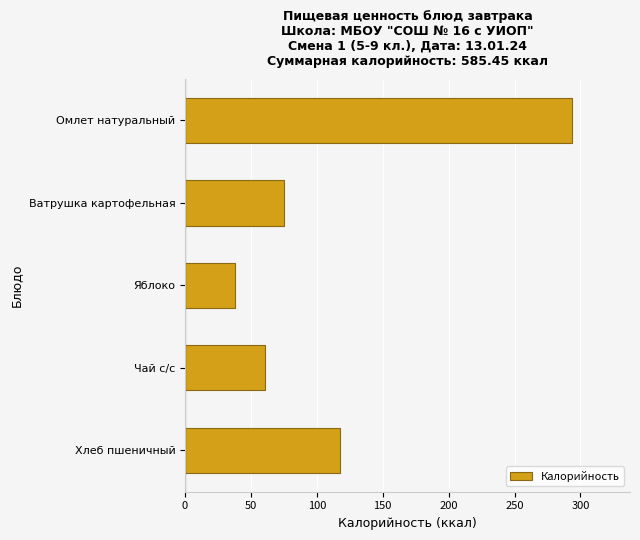

Does the chart contain stacked bars?

No